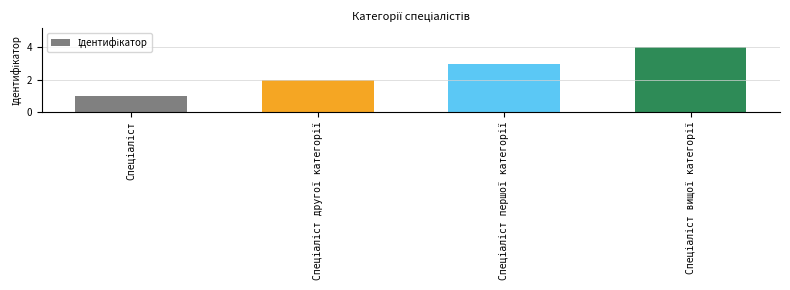

What is the maximum value shown in the chart?

4